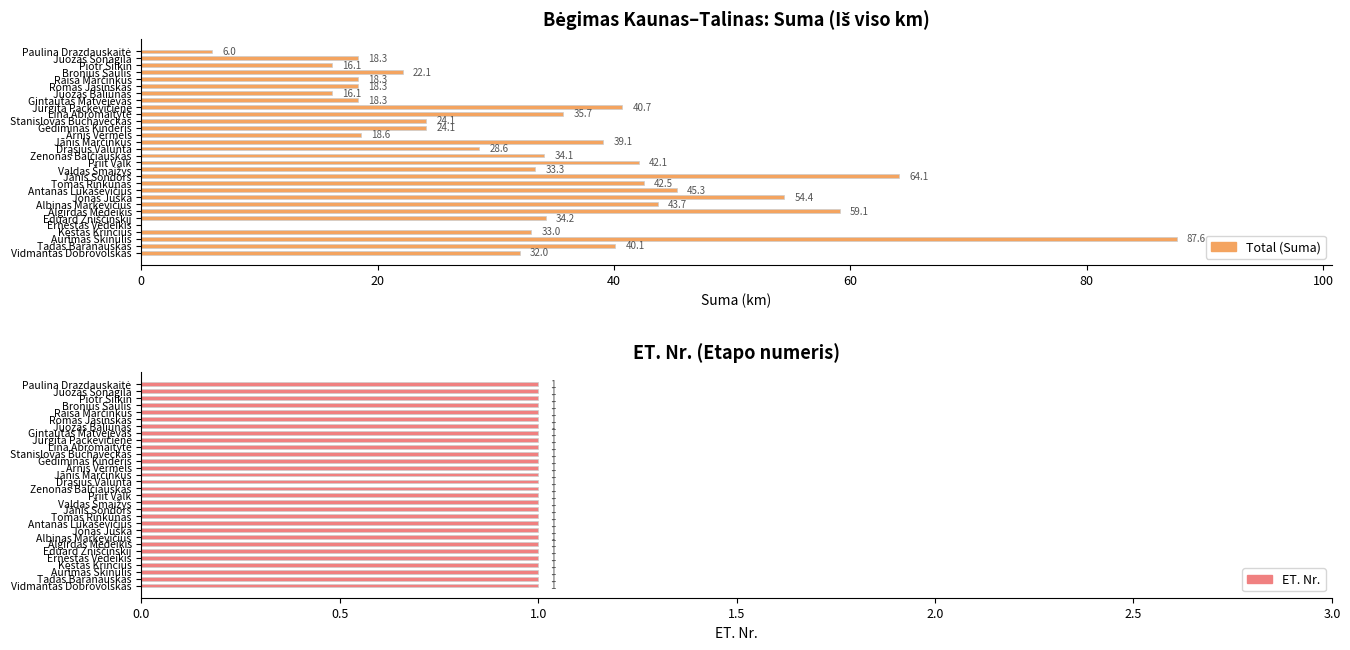

Reading right to left, what are all the values shown in this chart?

Total (Suma): 6.0	18.3	16.1	22.1	18.3	18.3	16.1	18.3	40.7	35.7	24.1	24.1	18.6	39.1	28.6	34.1	42.1	33.3	64.1	42.5	45.3	54.4	43.7	59.1	34.2	0.0	33.0	87.6	40.1	32.0
ET. Nr.: 0.6	0.6	0.6	0.6	0.6	0.6	0.6	0.6	0.6	0.6	0.6	0.6	0.6	0.6	0.6	0.6	0.6	0.6	0.6	0.6	0.6	0.6	0.6	0.6	0.6	0.6	0.6	0.6	0.6	0.6